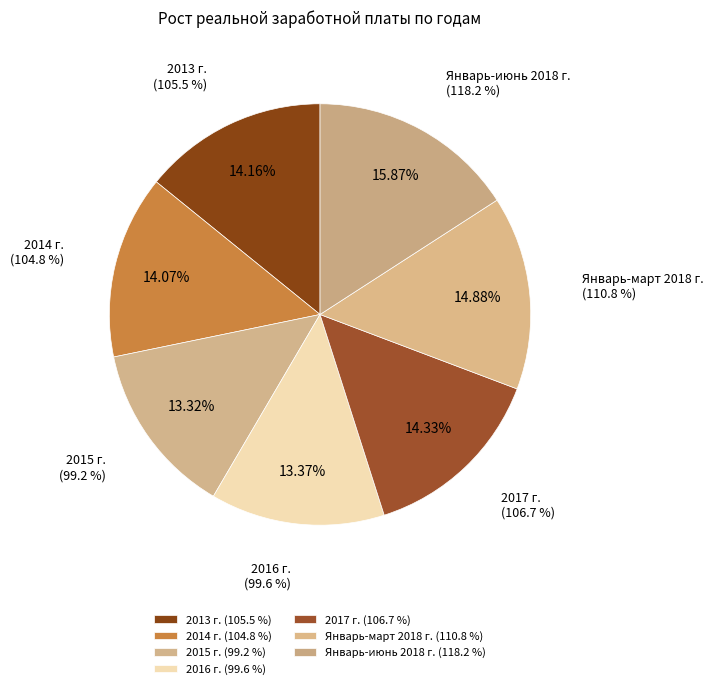

To the nearest percent, what is the difference between the Январь-март 2018 г. and 2013 г. slice percentages?

1%